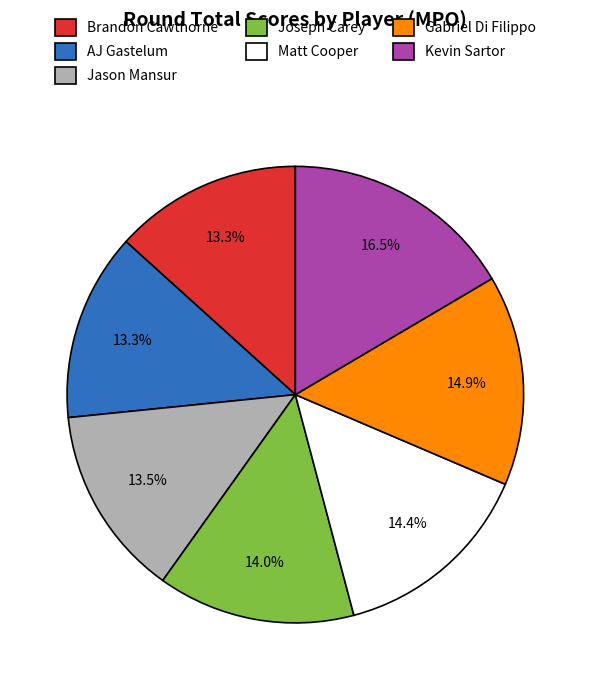

What percentage is NOT represented by Brandon Cawthorne?

86.7%